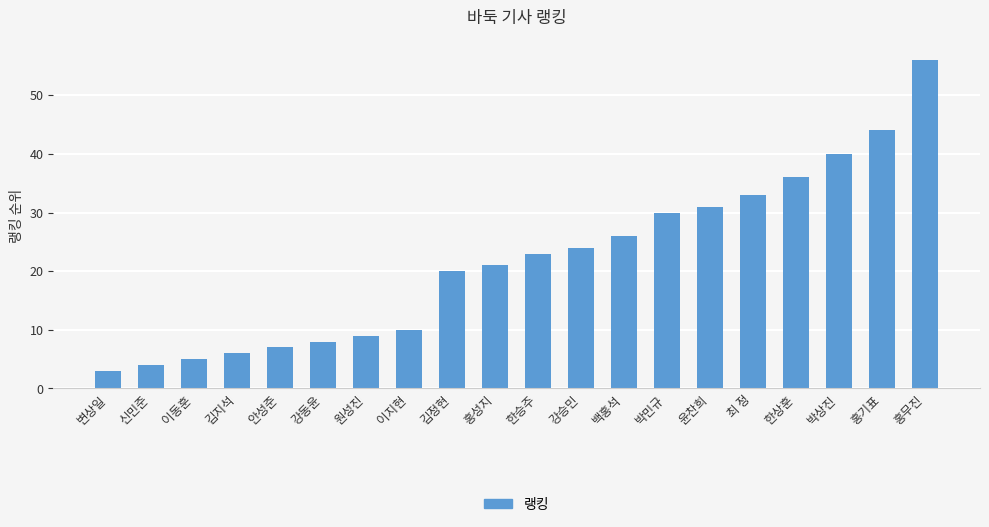

Reading left to right, list all the values displayed in this chart.

변상일=3	신민준=4	이동훈=5	김지석=6	안성준=7	강동윤=8	원성진=9	이지현=10	김정현=20	홍성지=21	한승주=23	강승민=24	백홍석=26	박민규=30	윤찬희=31	최 정=33	한상훈=36	박상진=40	홍기표=44	홍무진=56